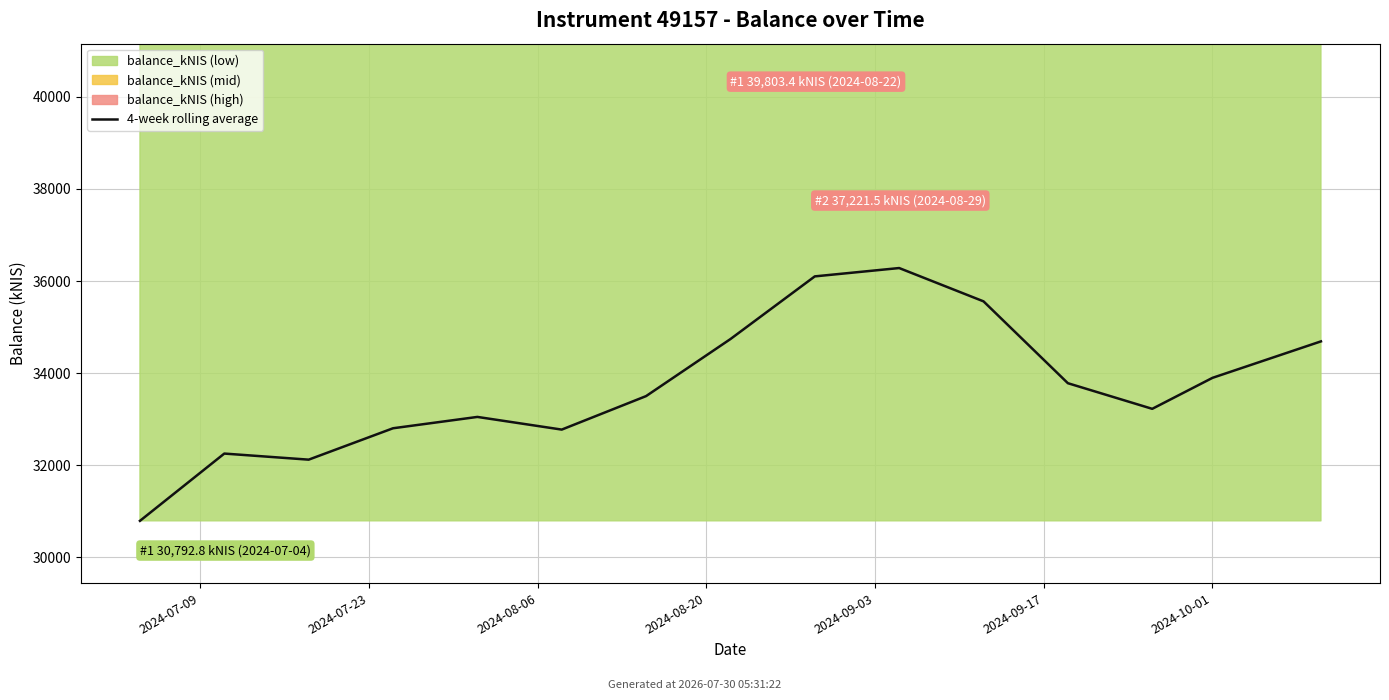

How many interior local valleys (lower than both neighbors) does the data have?

3